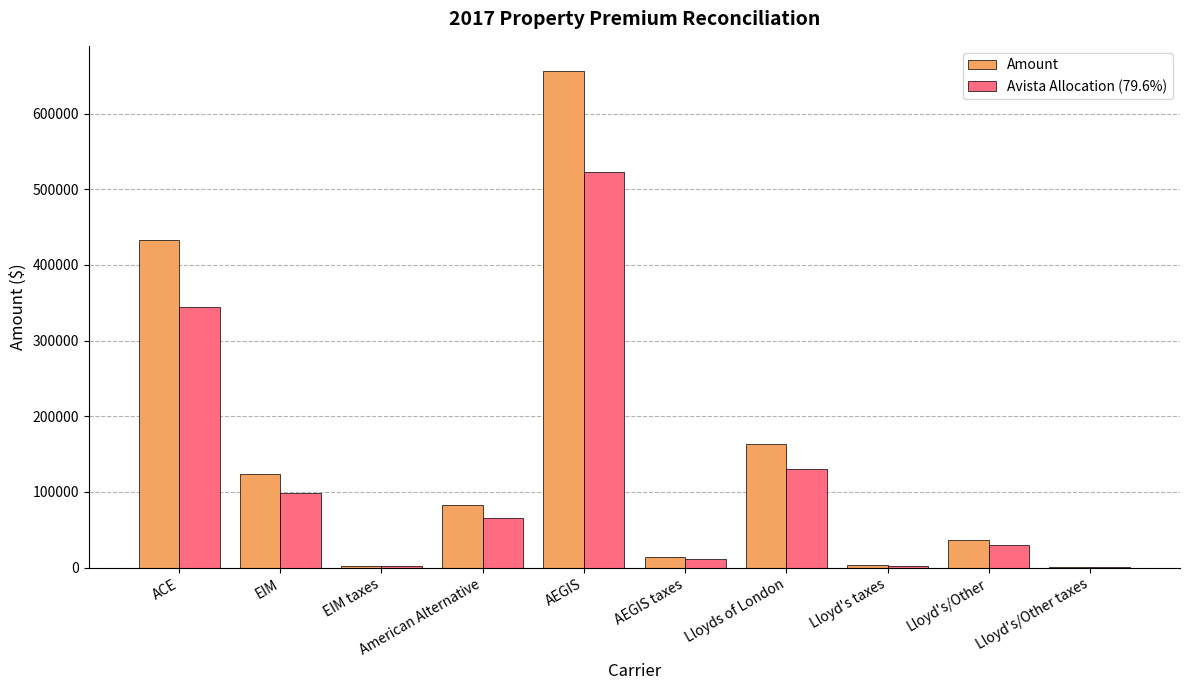

At which label is Amount closest to 328779?

ACE